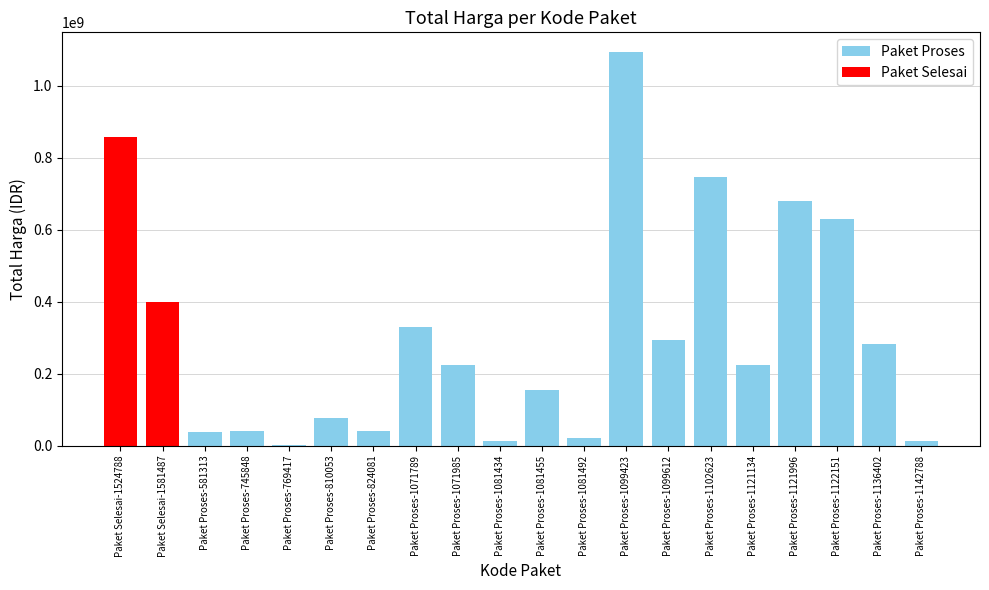

Reading left to right, list all the values displayed in this chart.

Paket Selesai-1524788=857770500	Paket Selesai-1581487=400500000	Paket Proses-581313=38544000	Paket Proses-745848=40550000	Paket Proses-769417=2679000	Paket Proses-810053=79000000	Paket Proses-824081=42486000	Paket Proses-1071789=330000000	Paket Proses-1071985=225750000	Paket Proses-1081434=13466500	Paket Proses-1081455=155986000	Paket Proses-1081492=22275000	Paket Proses-1099423=1093846000	Paket Proses-1099612=293741000	Paket Proses-1102623=746805000	Paket Proses-1121134=223629500	Paket Proses-1121996=679016000	Paket Proses-1122151=629728436	Paket Proses-1136402=283140000	Paket Proses-1142788=13022100